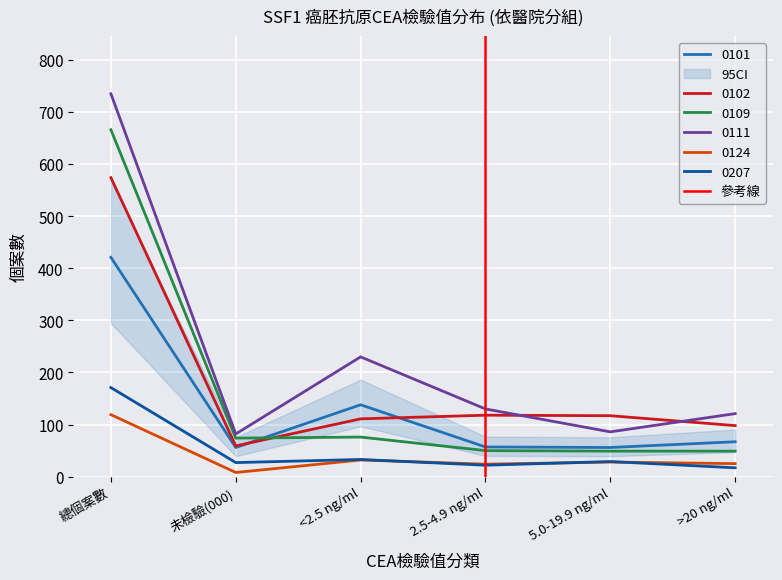

The 0109 series shows 14 at 5.0-19.9 ng/ml. True or false?

False